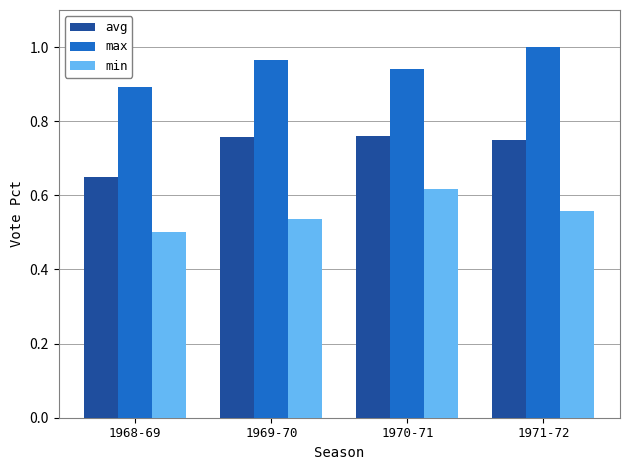

Is it true that min equals 0.5 at 1968-69?

True